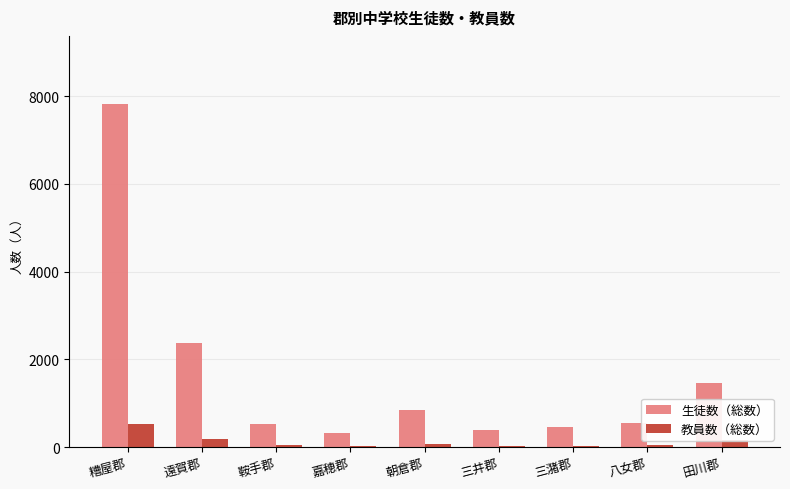

At which label does 生徒数（総数） reach its peak?

糟屋郡